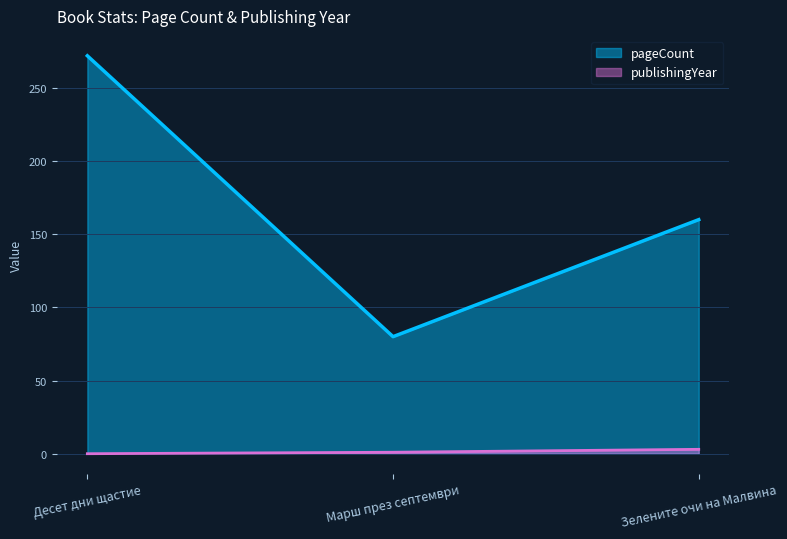

What is the sum of all pageCount values?

512